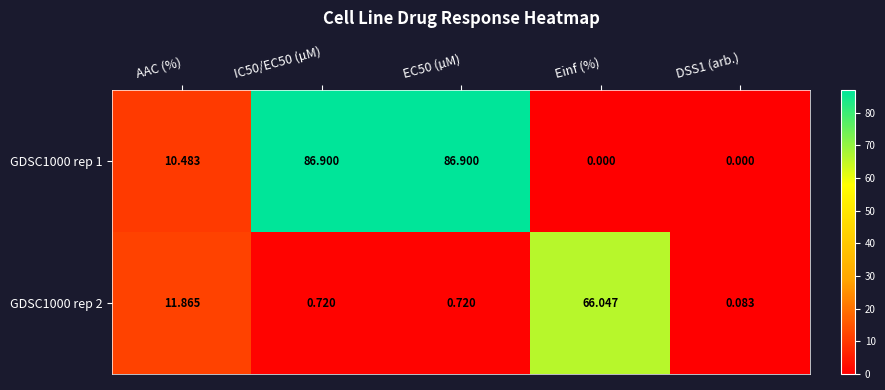

At which label does GDSC1000 rep 1 first exceed 10?

AAC (%)